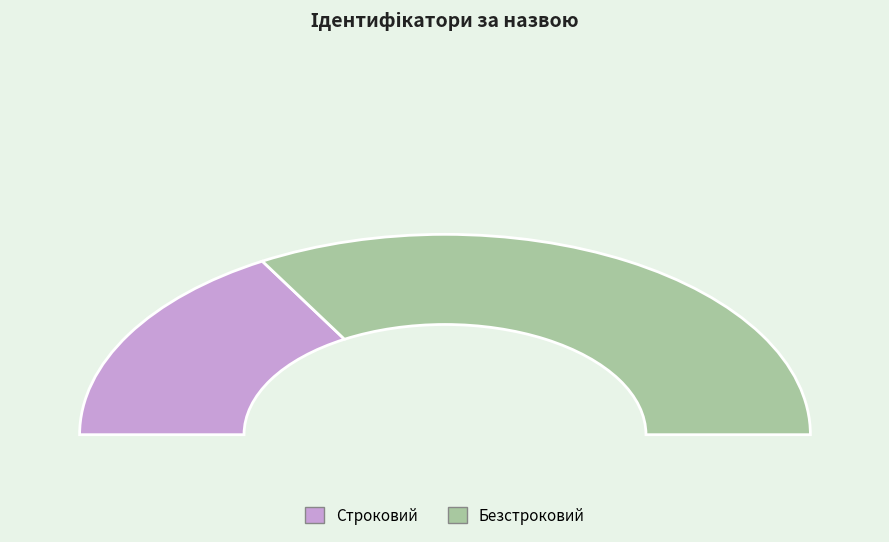

How many segments does this pie chart have?

2